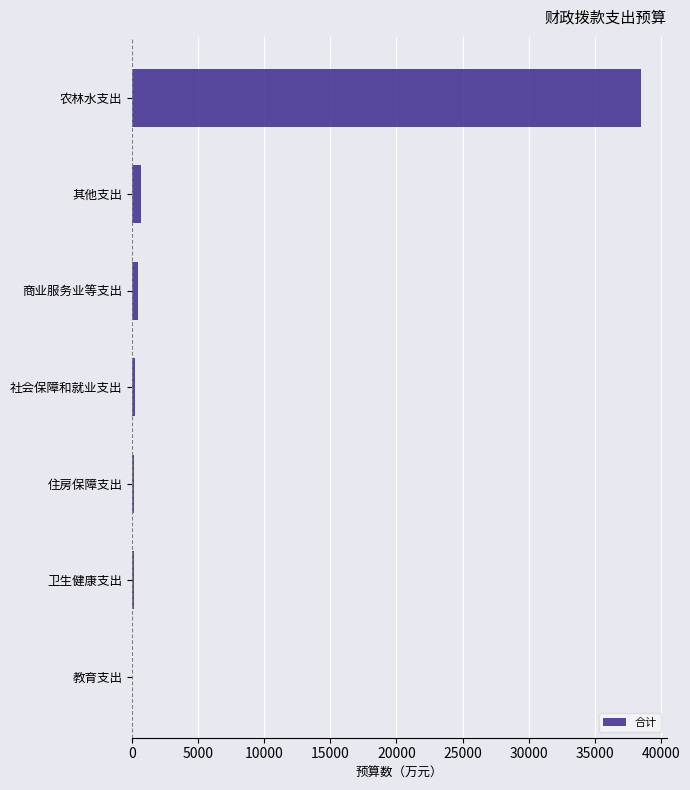

What is the average value?

5726.9